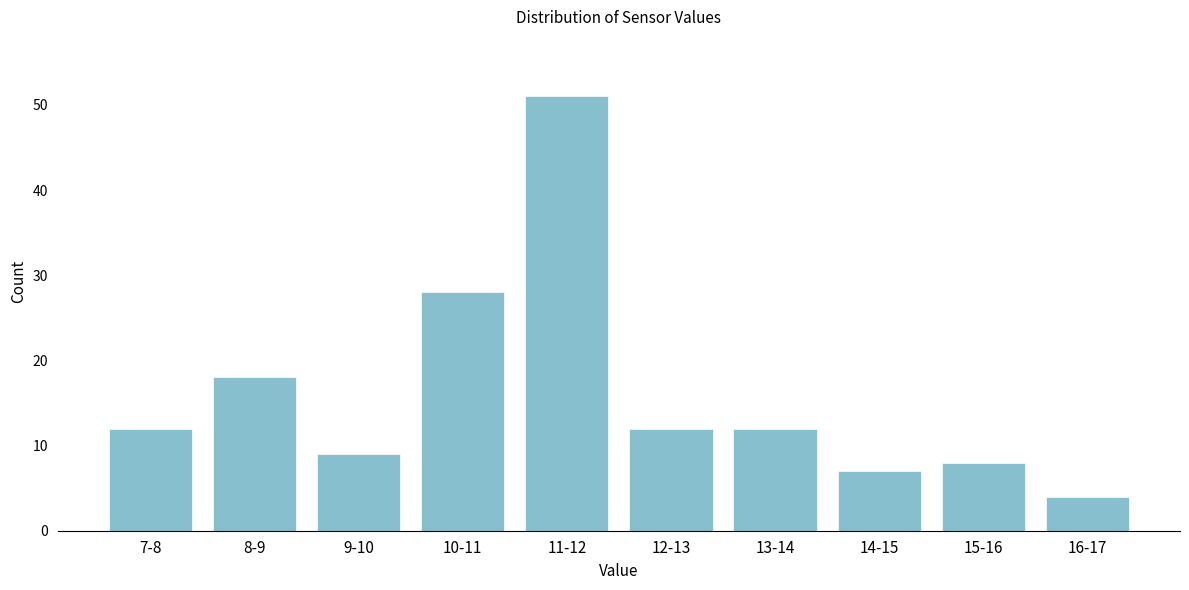

Reading left to right, what are all the values shown in this chart?

7-8=12	8-9=18	9-10=9	10-11=28	11-12=51	12-13=12	13-14=12	14-15=7	15-16=8	16-17=4